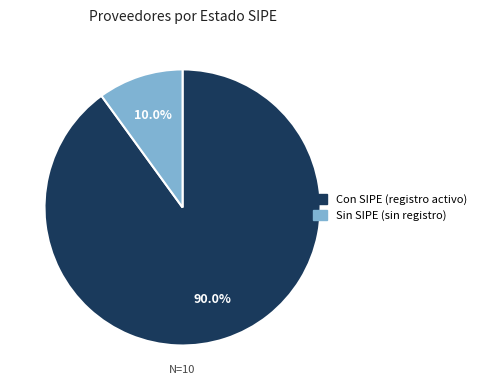

Does any single category account for the majority?

Yes